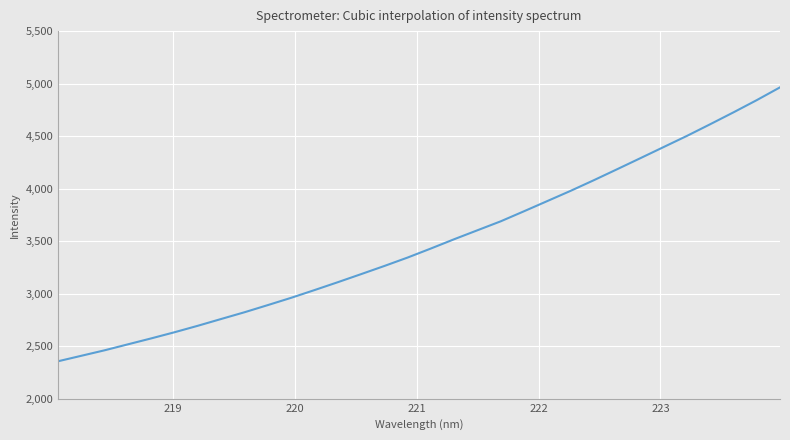

What is the difference between the maximum and minimum values?

2608.1